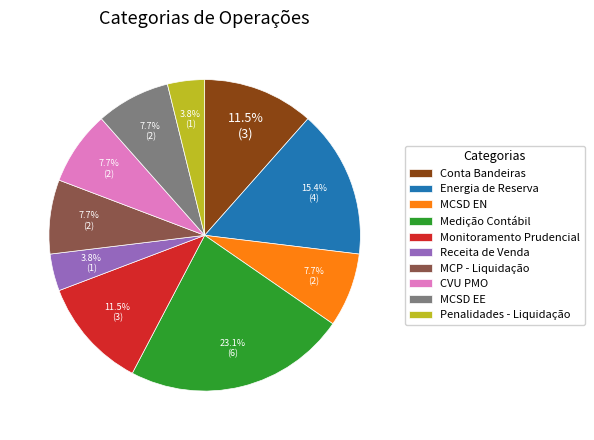

Count the number of slices in the pie.

10